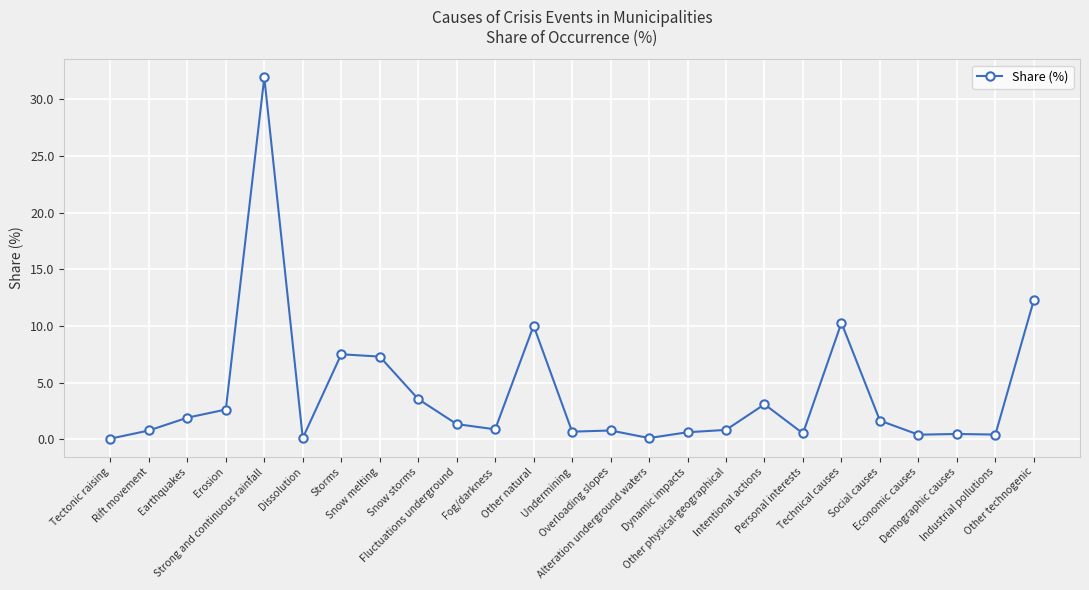

What is the maximum value shown in the chart?

31.9